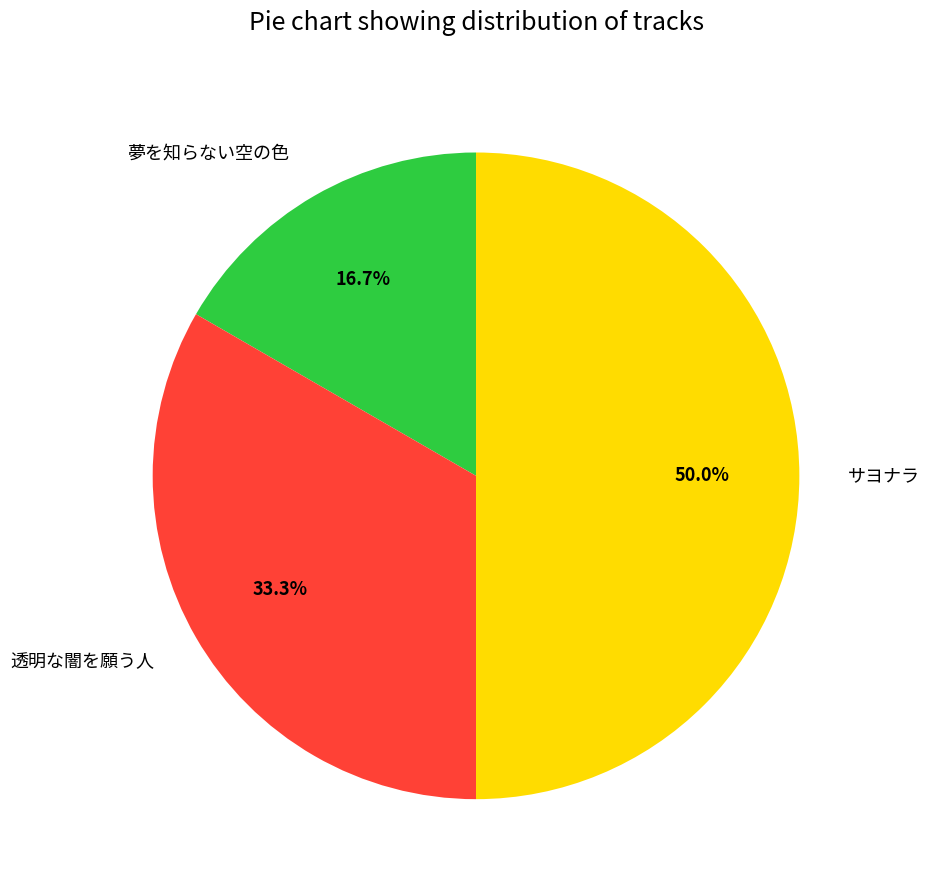

To the nearest percent, what is the difference between the largest and smallest slice percentages?

33%